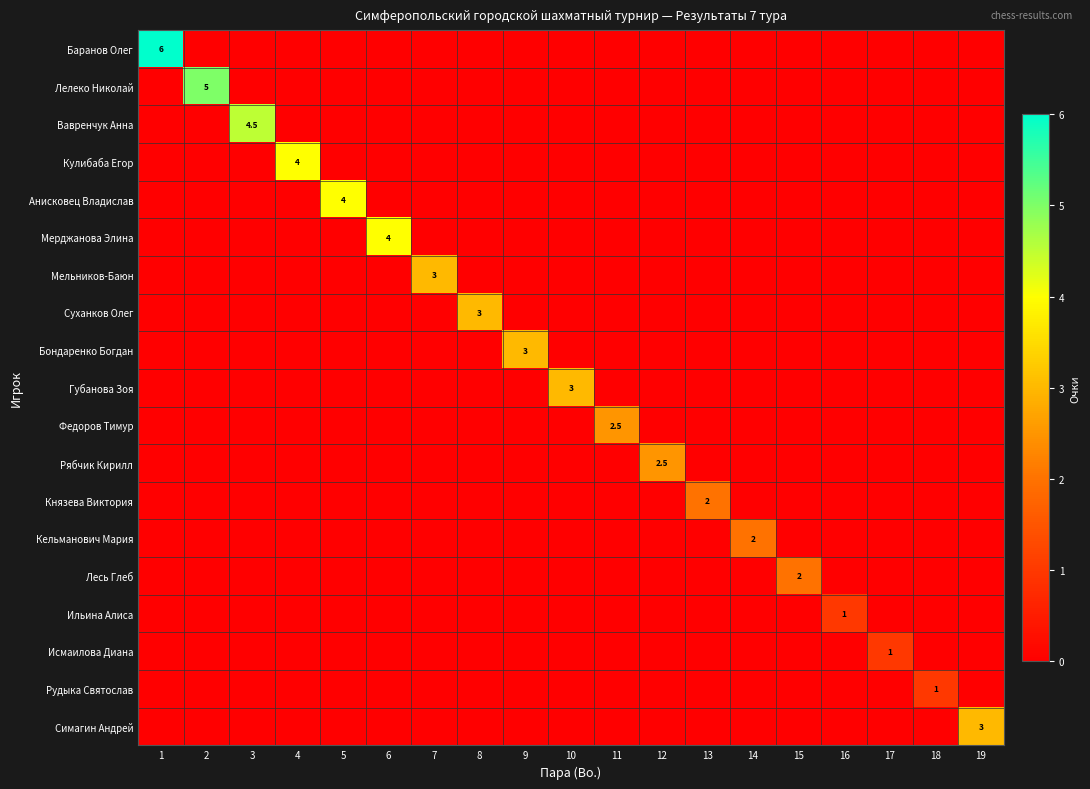

Is it true that Лесь Глеб equals -1.1 at 5?

False